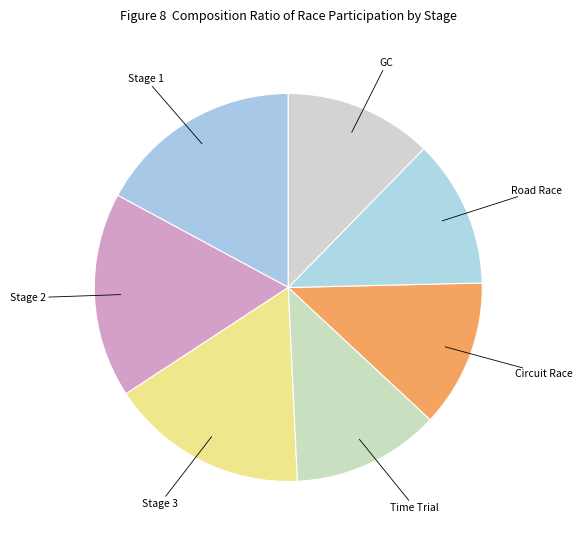

Does Stage 2 account for over 50% of the chart?

No